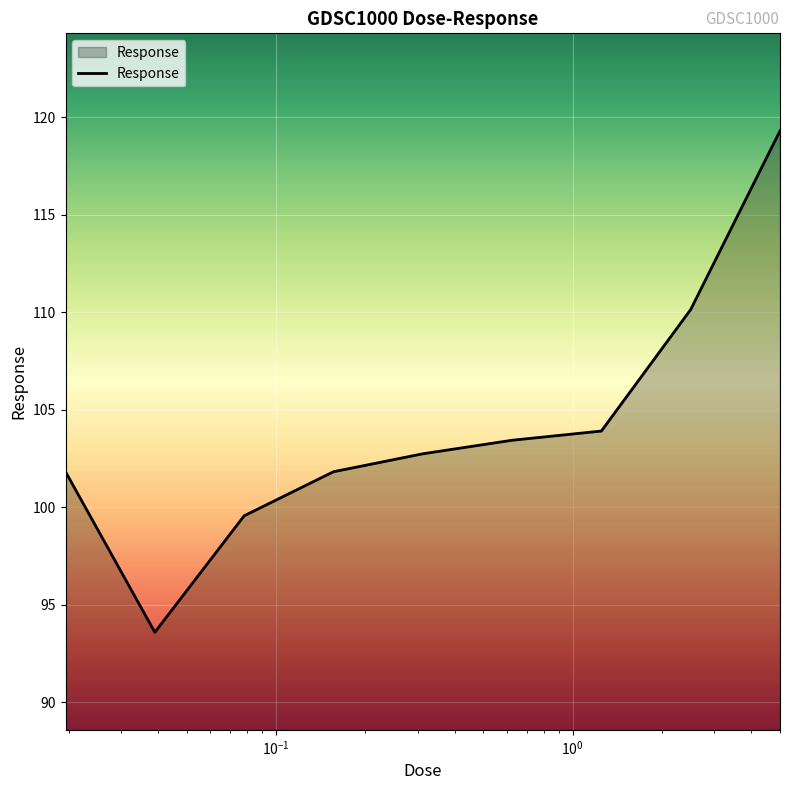

What is the average value?

104.0